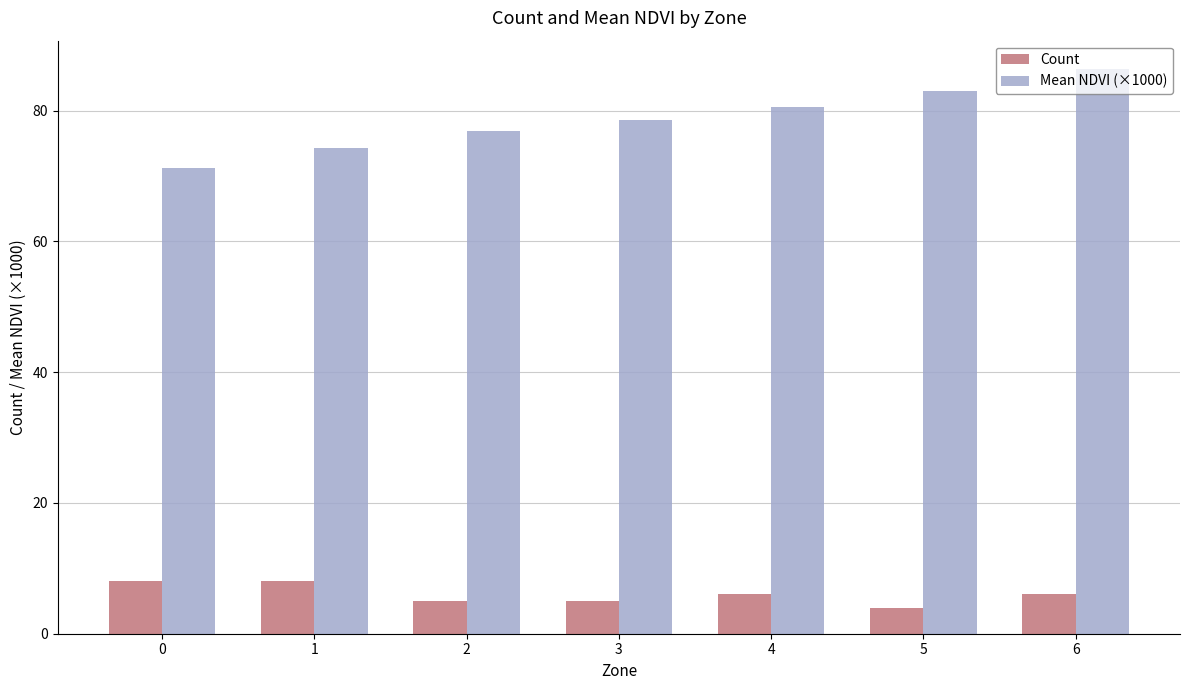

What is the minimum value shown in the chart?

4.0